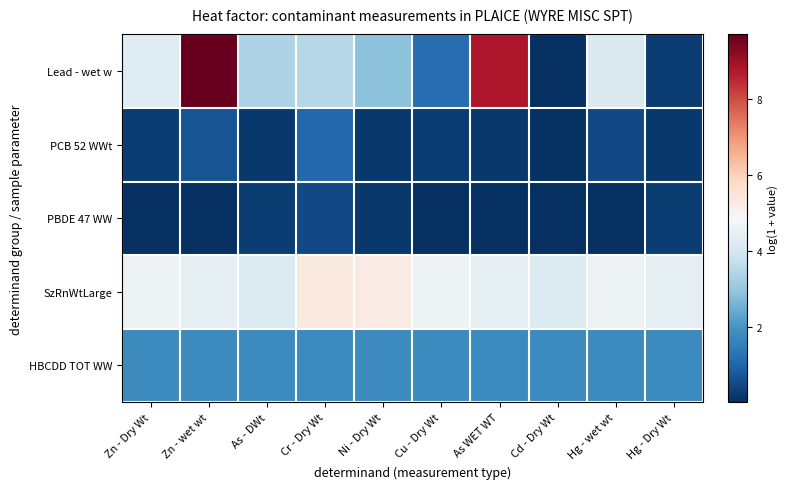

Reading left to right, extract all data points from this chart.

Lead - wet w: Zn - Dry Wt=4.3	Zn - wet wt=9.7	As - DWt=3.4	Cr - Dry Wt=3.5	Ni - Dry Wt=2.9	Cu - Dry Wt=1.2	As WET WT=8.8	Cd - Dry Wt=0.0	Hg - wet wt=4.2	Hg - Dry Wt=0.2
PCB 52 WWt: Zn - Dry Wt=0.3	Zn - wet wt=0.7	As - DWt=0.2	Cr - Dry Wt=1.1	Ni - Dry Wt=0.2	Cu - Dry Wt=0.3	As WET WT=0.2	Cd - Dry Wt=0.1	Hg - wet wt=0.5	Hg - Dry Wt=0.2
PBDE 47 WW: Zn - Dry Wt=0.0	Zn - wet wt=0.0	As - DWt=0.3	Cr - Dry Wt=0.5	Ni - Dry Wt=0.2	Cu - Dry Wt=0.0	As WET WT=0.0	Cd - Dry Wt=0.0	Hg - wet wt=0.0	Hg - Dry Wt=0.3
SzRnWtLarge: Zn - Dry Wt=4.6	Zn - wet wt=4.4	As - DWt=4.2	Cr - Dry Wt=5.4	Ni - Dry Wt=5.3	Cu - Dry Wt=4.6	As WET WT=4.4	Cd - Dry Wt=4.2	Hg - wet wt=4.6	Hg - Dry Wt=4.4
HBCDD TOT WW: Zn - Dry Wt=1.8	Zn - wet wt=1.8	As - DWt=1.8	Cr - Dry Wt=1.8	Ni - Dry Wt=1.8	Cu - Dry Wt=1.8	As WET WT=1.8	Cd - Dry Wt=1.8	Hg - wet wt=1.8	Hg - Dry Wt=1.8